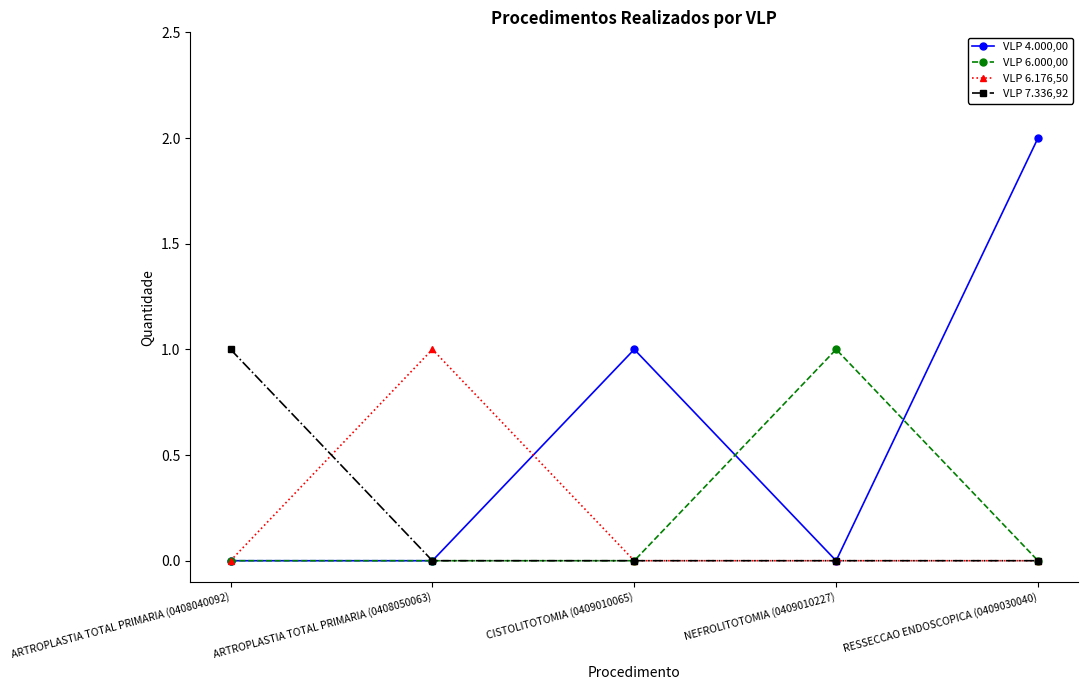

Reading right to left, list all the values displayed in this chart.

VLP 4.000,00: RESSECCAO ENDOSCOPICA (0409030040)=2	NEFROLITOTOMIA (0409010227)=0	CISTOLITOTOMIA (0409010065)=1	ARTROPLASTIA TOTAL PRIMARIA (0408050063)=0	ARTROPLASTIA TOTAL PRIMARIA (0408040092)=0
VLP 6.000,00: RESSECCAO ENDOSCOPICA (0409030040)=0	NEFROLITOTOMIA (0409010227)=1	CISTOLITOTOMIA (0409010065)=0	ARTROPLASTIA TOTAL PRIMARIA (0408050063)=0	ARTROPLASTIA TOTAL PRIMARIA (0408040092)=0
VLP 6.176,50: RESSECCAO ENDOSCOPICA (0409030040)=0	NEFROLITOTOMIA (0409010227)=0	CISTOLITOTOMIA (0409010065)=0	ARTROPLASTIA TOTAL PRIMARIA (0408050063)=1	ARTROPLASTIA TOTAL PRIMARIA (0408040092)=0
VLP 7.336,92: RESSECCAO ENDOSCOPICA (0409030040)=0	NEFROLITOTOMIA (0409010227)=0	CISTOLITOTOMIA (0409010065)=0	ARTROPLASTIA TOTAL PRIMARIA (0408050063)=0	ARTROPLASTIA TOTAL PRIMARIA (0408040092)=1